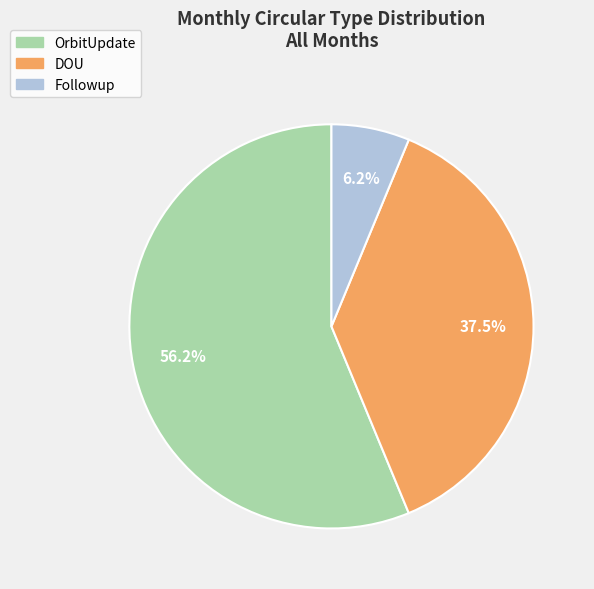

How much of the chart is everything except DOU?

62.5%